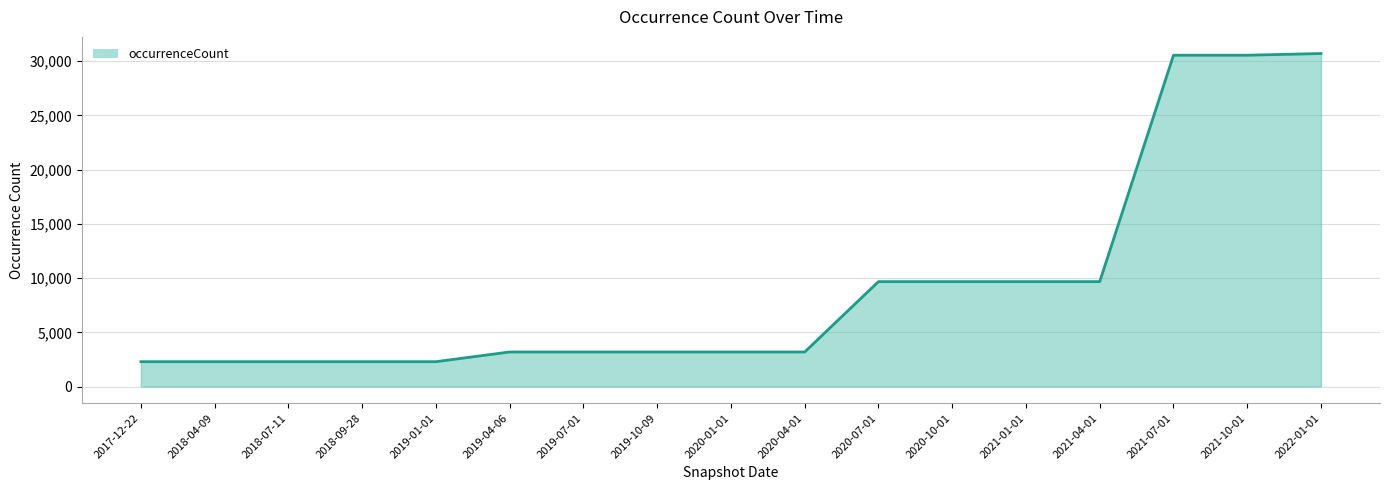

What is the difference between the maximum and minimum values?

28420